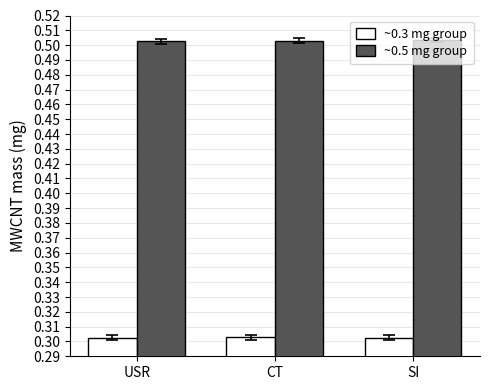

What position from the left is CT?

2